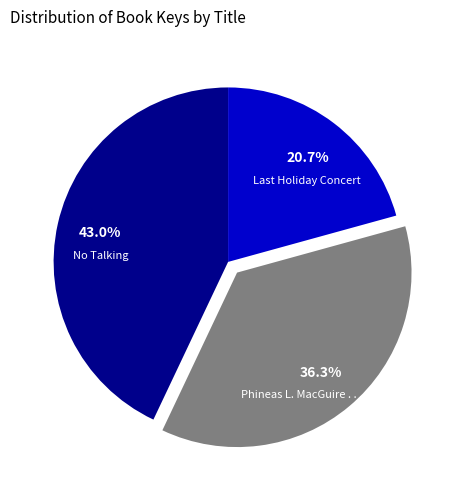

To the nearest percent, what is the combined percentage of No Talking and Phineas L. MacGuire . . . Erupts!?

79%